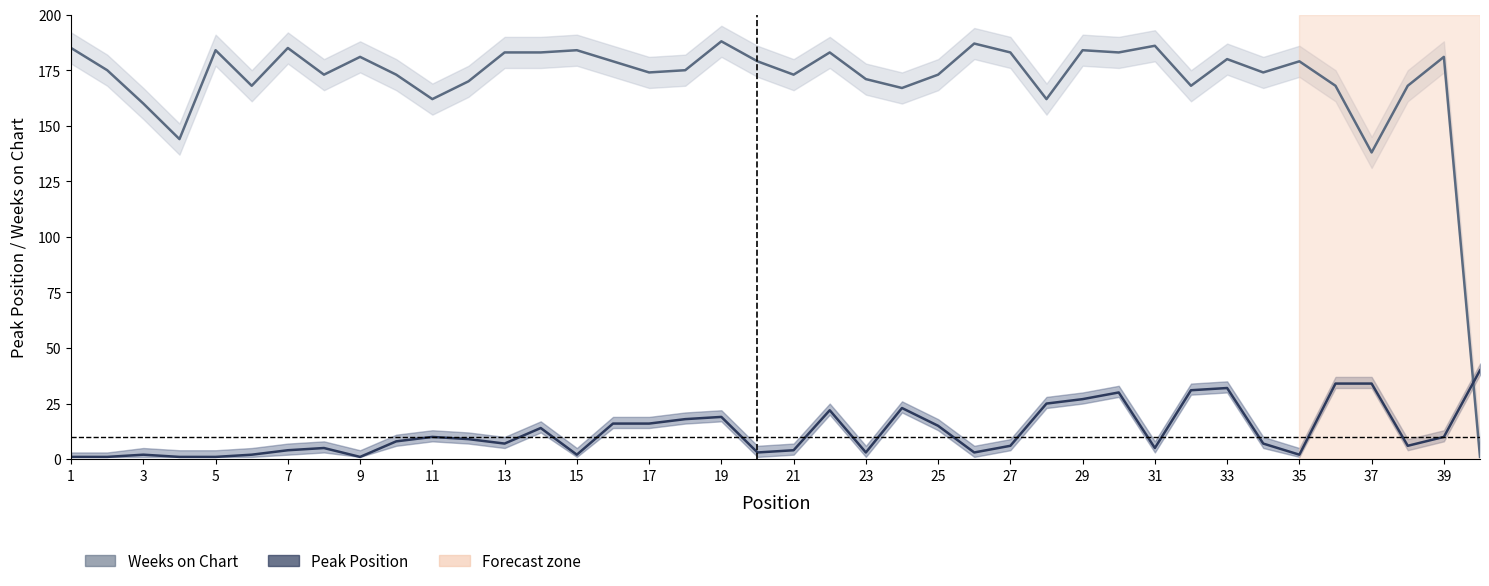

Which series has the widest spread of values?

Weeks on Chart